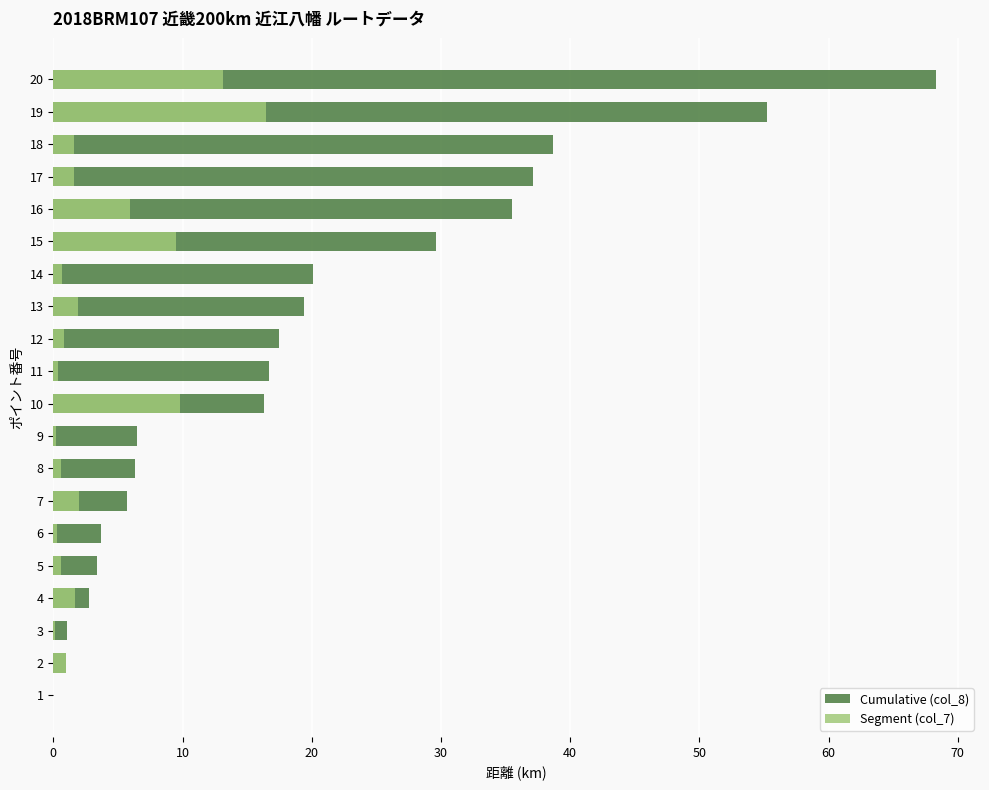

Are the bars horizontal?

Yes